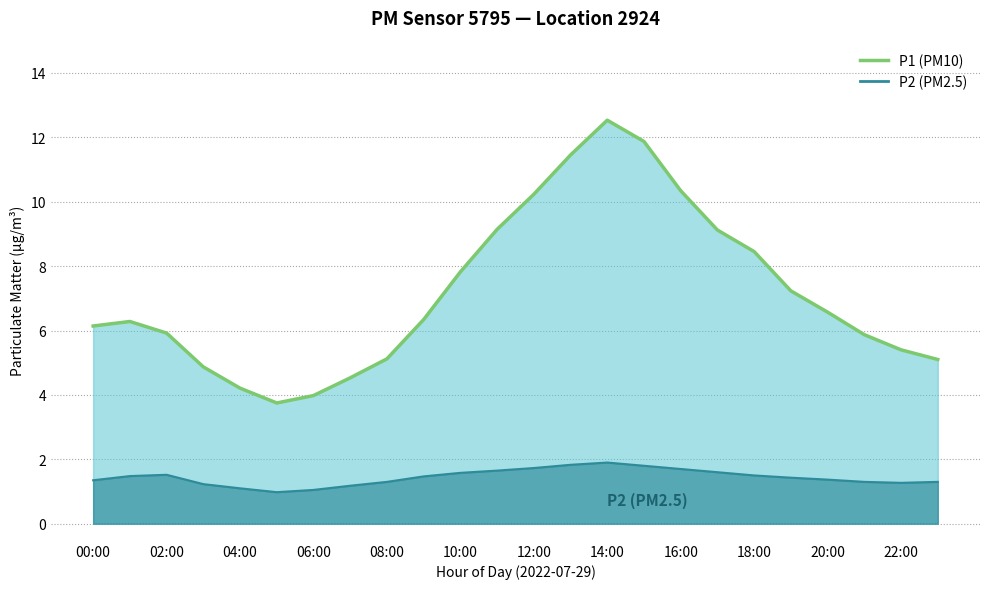

At 15:00, list the series in order from largest to smallest.

P1, P2